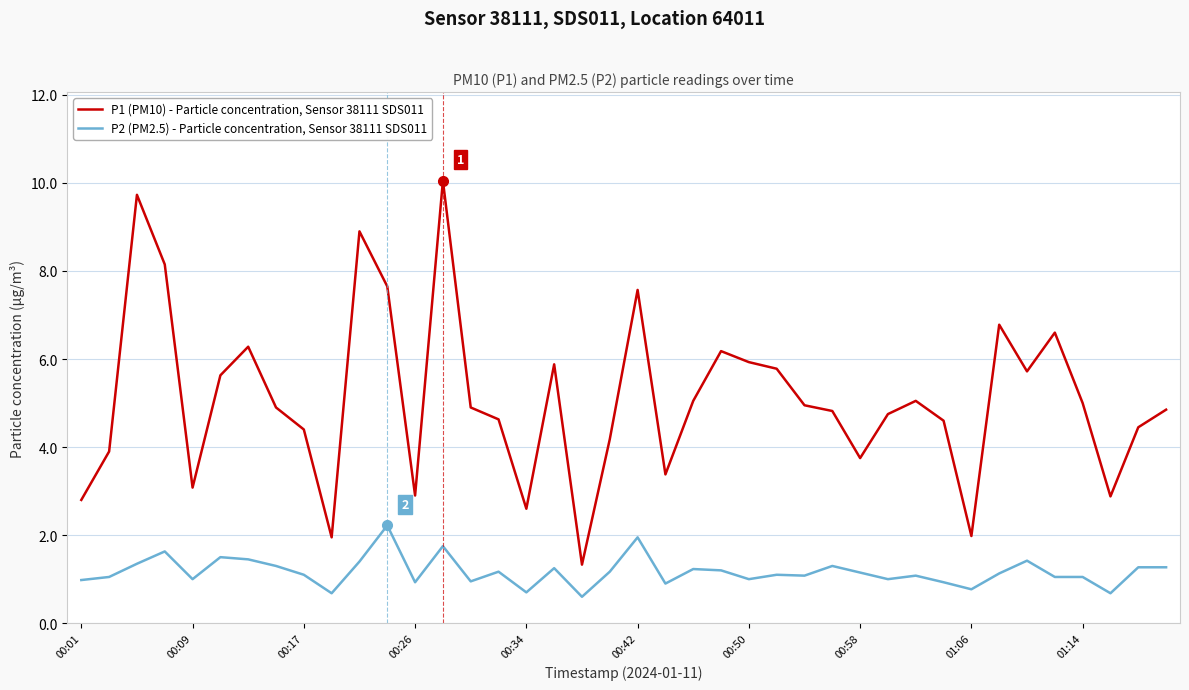

True or false: P1 (PM10) - Particle concentration, Sensor 38111 SDS011 and P2 (PM2.5) - Particle concentration, Sensor 38111 SDS011 cross at least once.

False